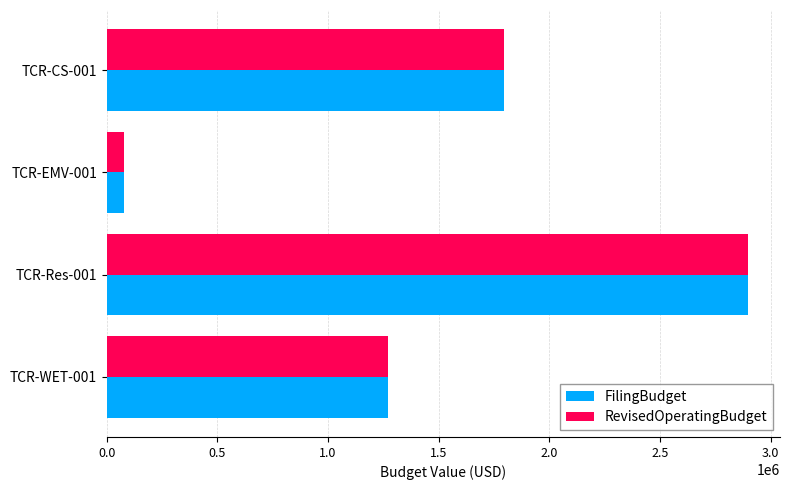

What is the difference between the maximum and minimum values in the FilingBudget series?

2817848